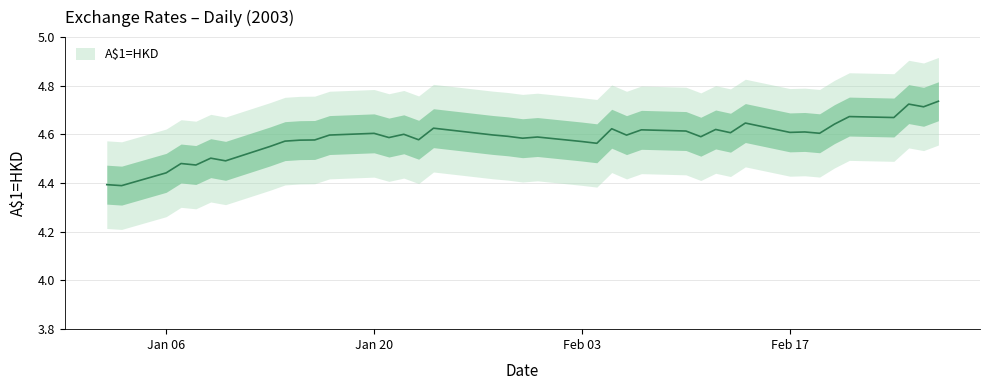

What is the change in value from 24/02/2003 to 27/02/2003?

+0.1